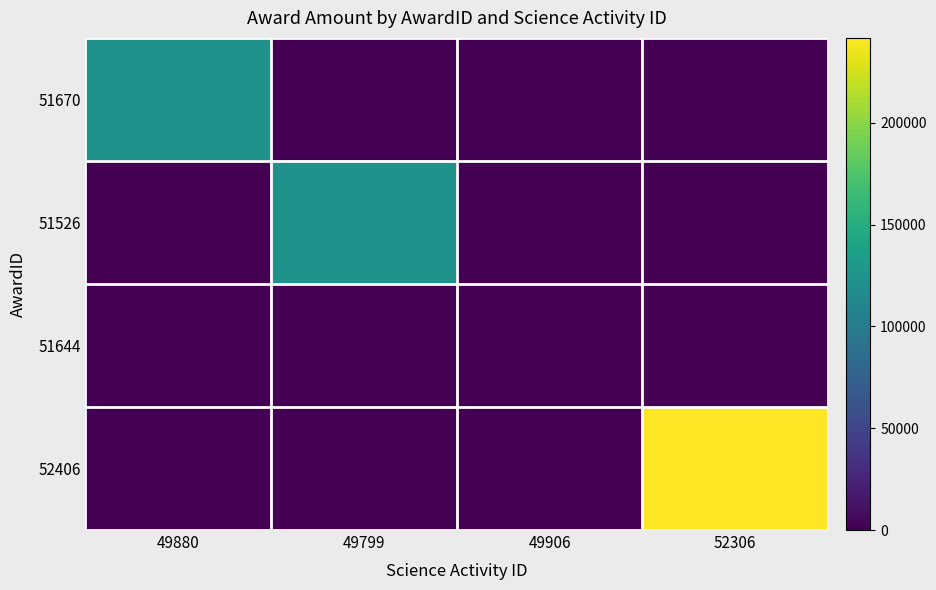

Reading right to left, what are all the values shown in this chart?

51670: 52306=0	49906=0	49799=0	49880=123868
51526: 52306=0	49906=0	49799=123760	49880=0
51644: 52306=0	49906=0	49799=0	49880=0
52406: 52306=241800	49906=0	49799=0	49880=0